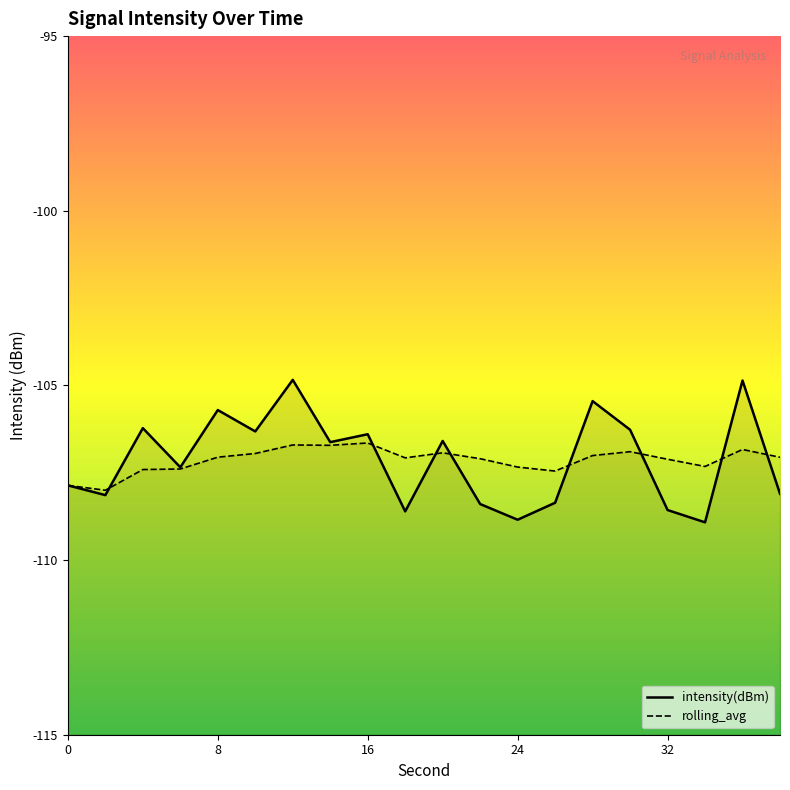

True or false: rolling_avg has more than 2 interior local peaks.

True